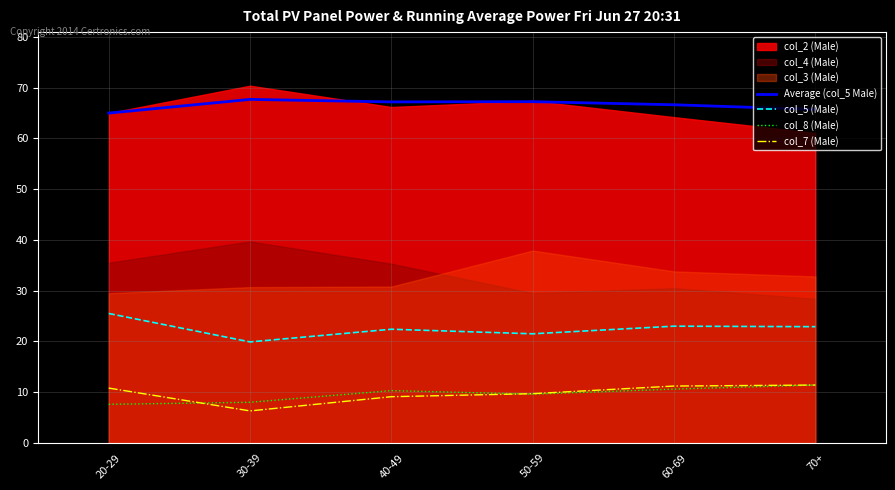

Is it true that col_5 (Male) equals 5.4 at 20-29?

False